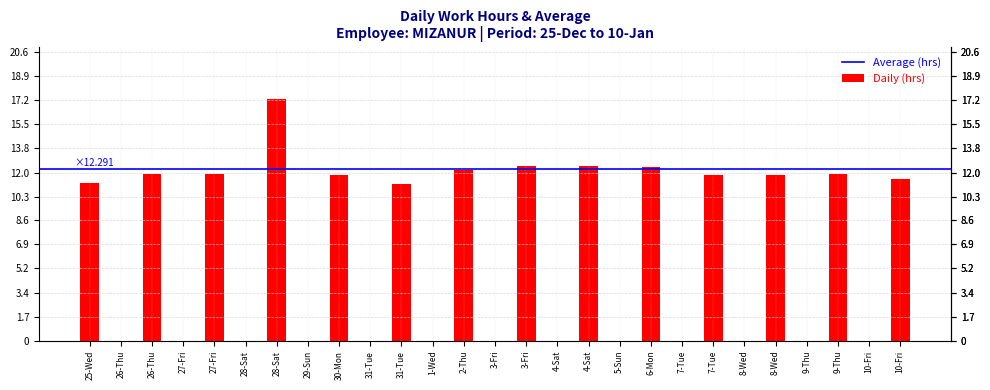

Count the number of categories in the chart.

27